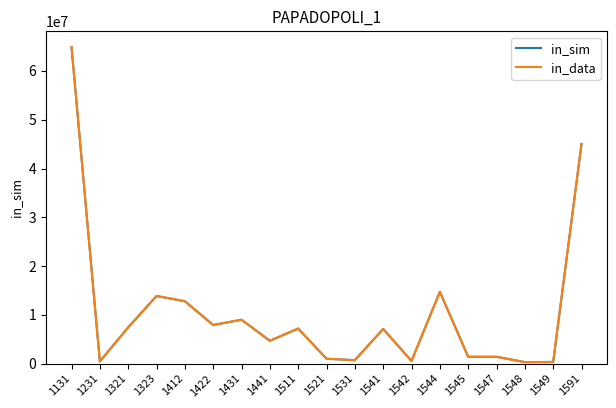

Does the chart display data point markers on the line(s)?

No